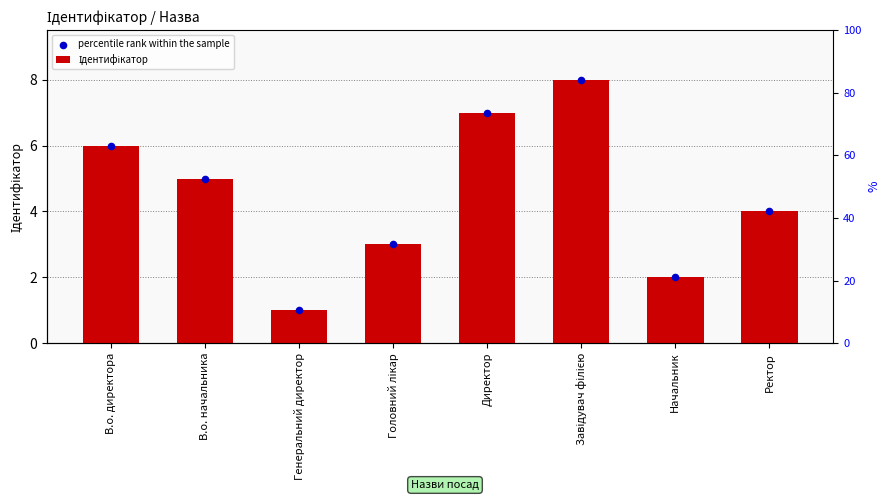

Which series has the largest total across all categories?

Ідентифікатор